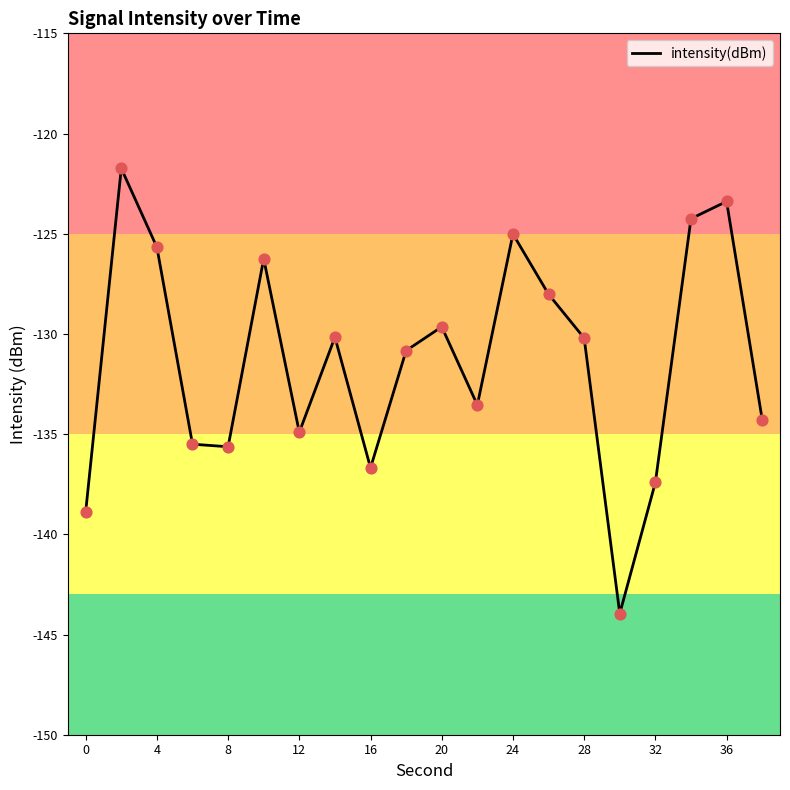

What is the maximum value shown in the chart?

-121.7